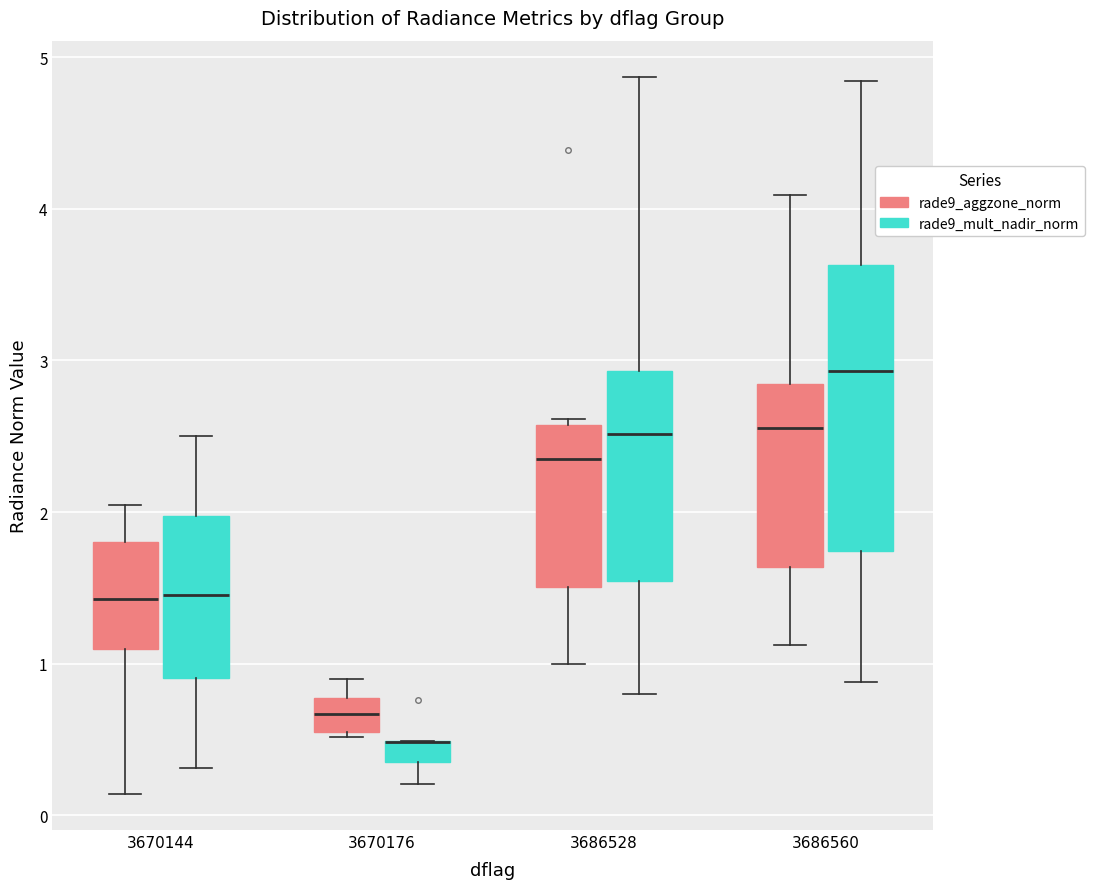

Which box is the tallest, from its lower edge to its upper edge?

3686560 (rade9_mult_nadir_norm)